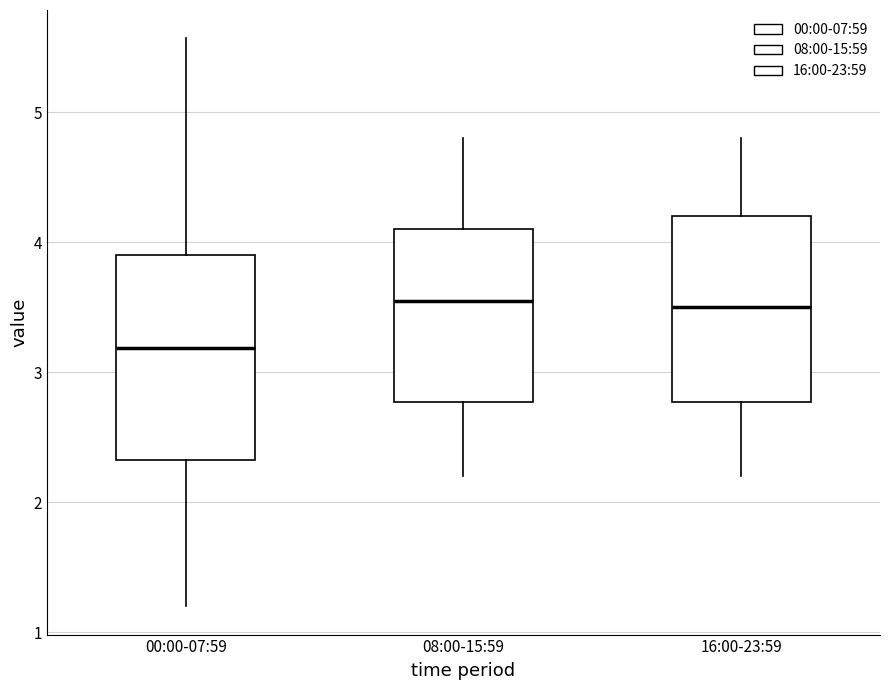

Where is the upper edge of the box for 08:00-15:59 on the y-axis? The values are not printed on the chart, so give them approximately, as read against the axis.

4.1